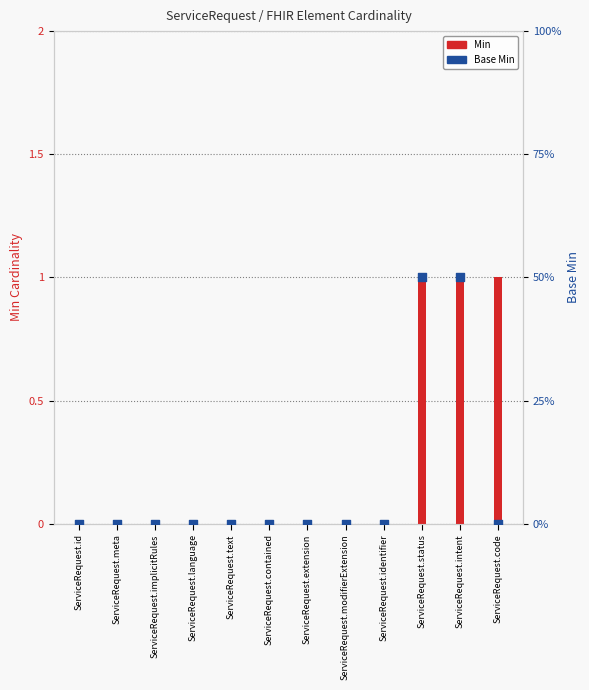

What is the total value across all series at ServiceRequest.intent?

2